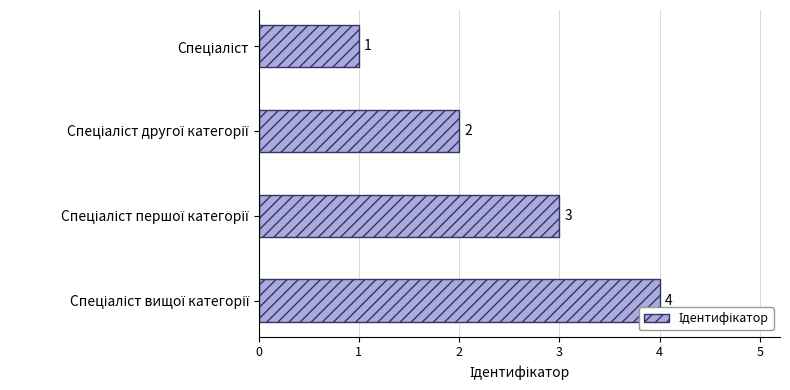

What is the sum of all values?

10